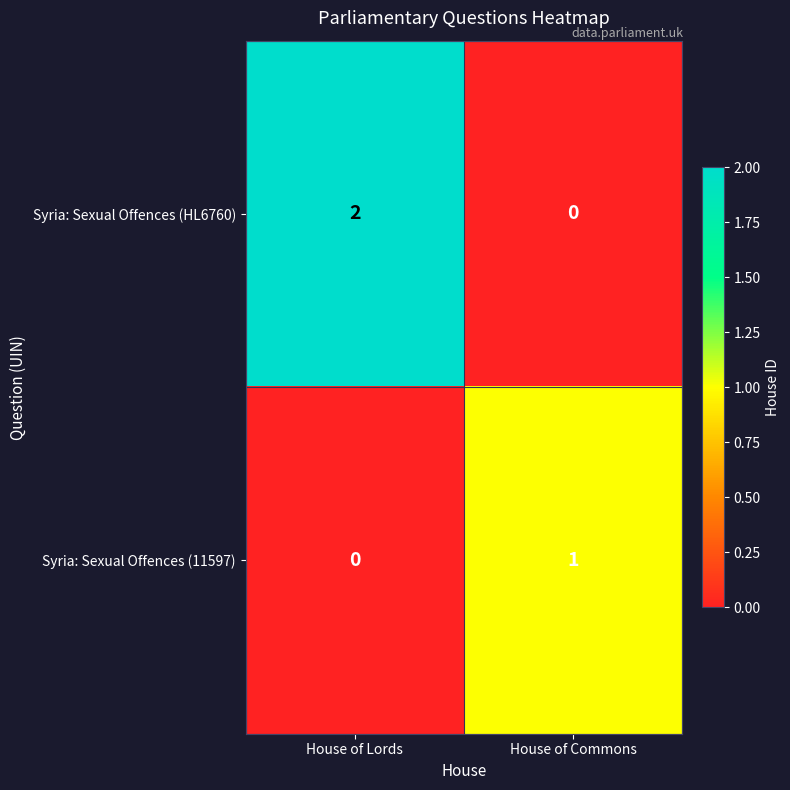

How many positive values does the Syria: Sexual Offences (HL6760) series have?

1